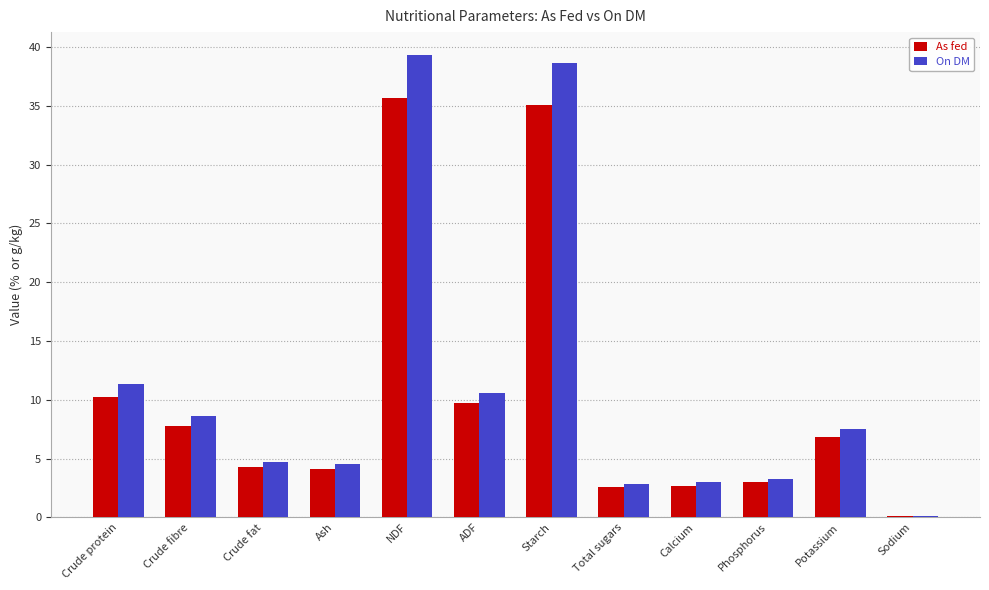

Which series has the widest spread of values?

On DM